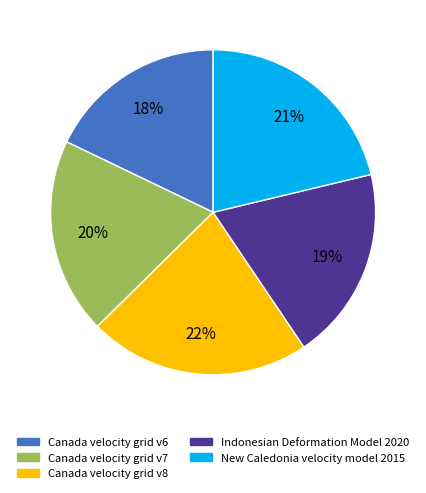

To the nearest percent, what is the average slice percentage?

20%